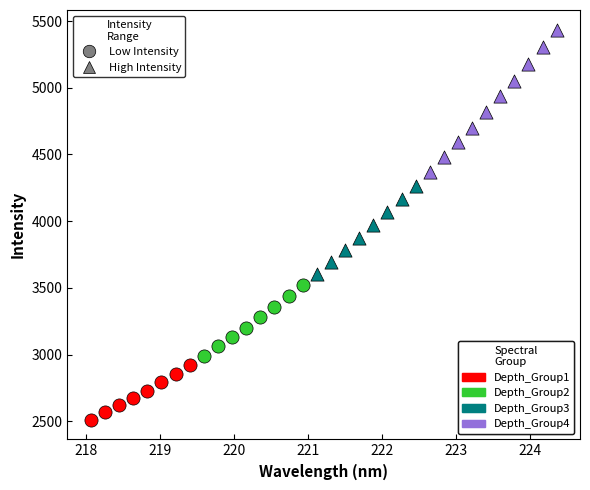

Which series reaches the minimum Y coordinate?

Depth_Group1